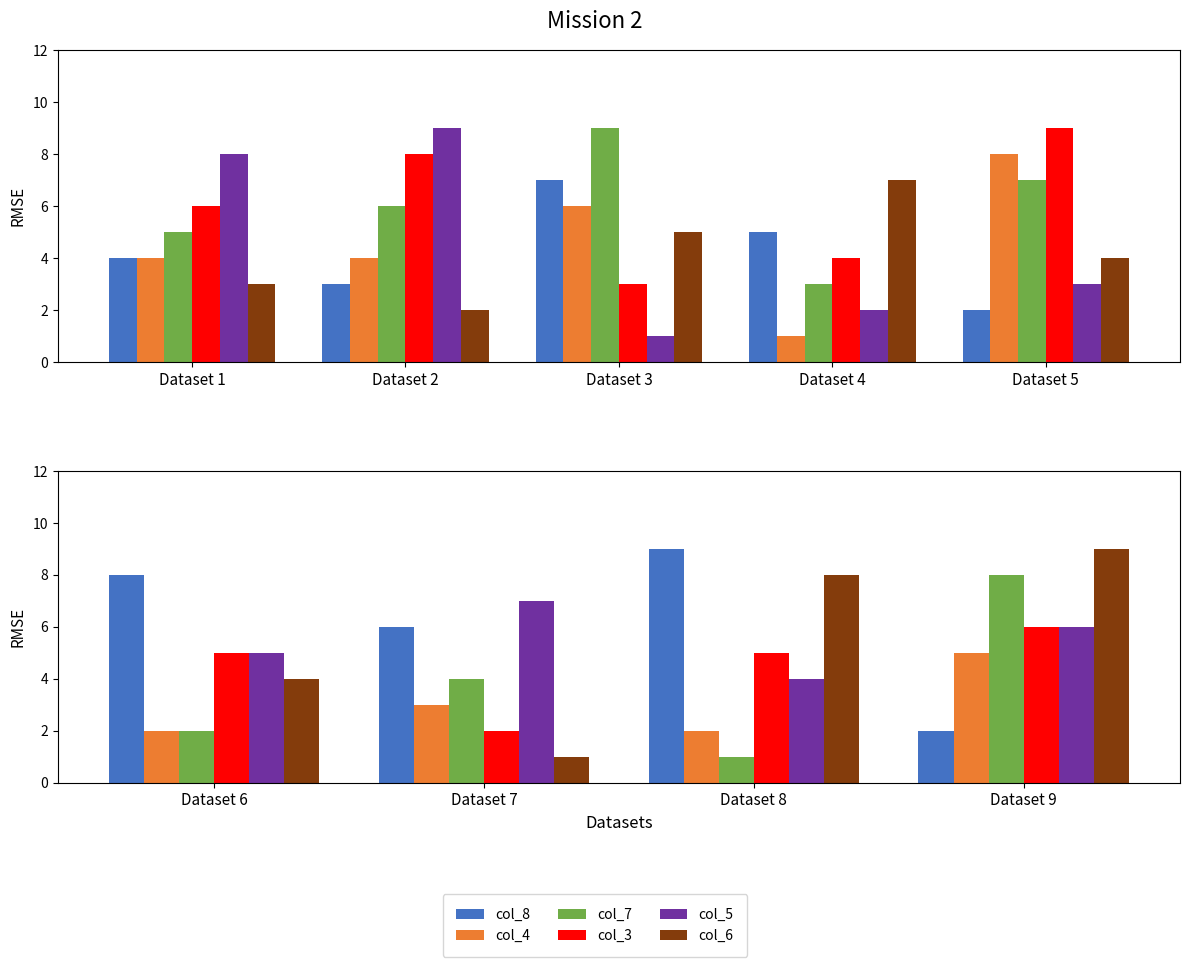

What is the maximum value for col_6?

9